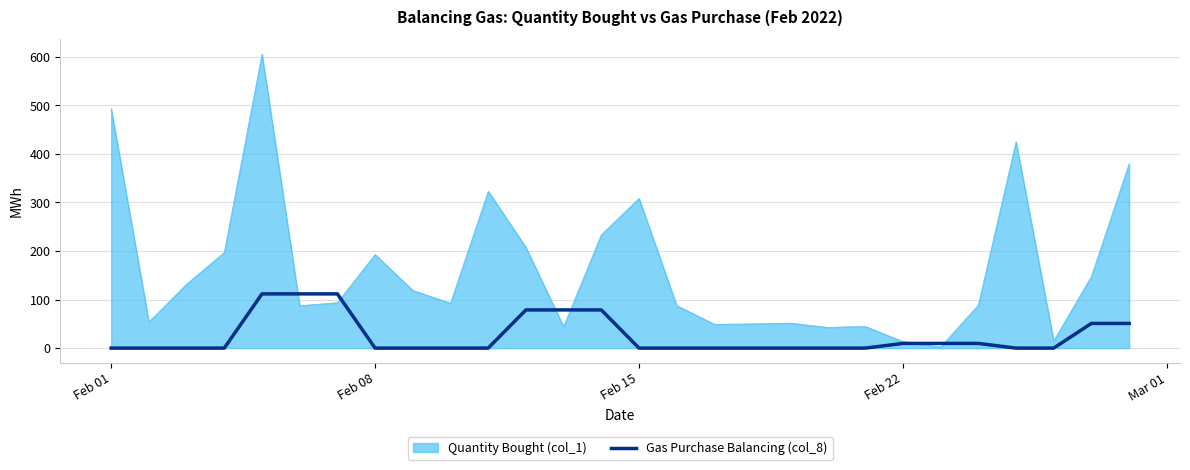

What is the maximum value for Quantity Bought (col_1)?

605.4